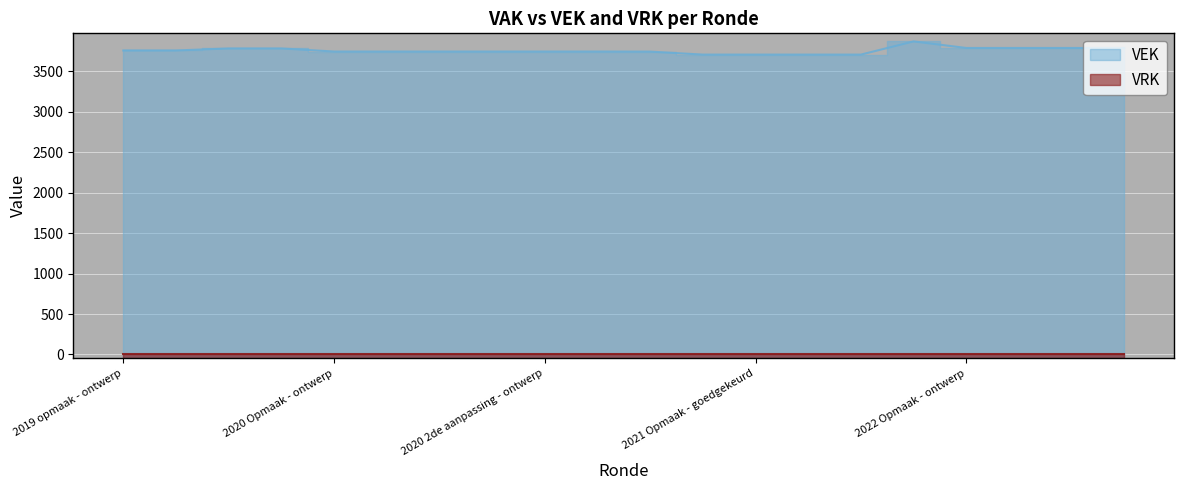

At which category does the chart reach its peak across all series?

2021 uitvoering